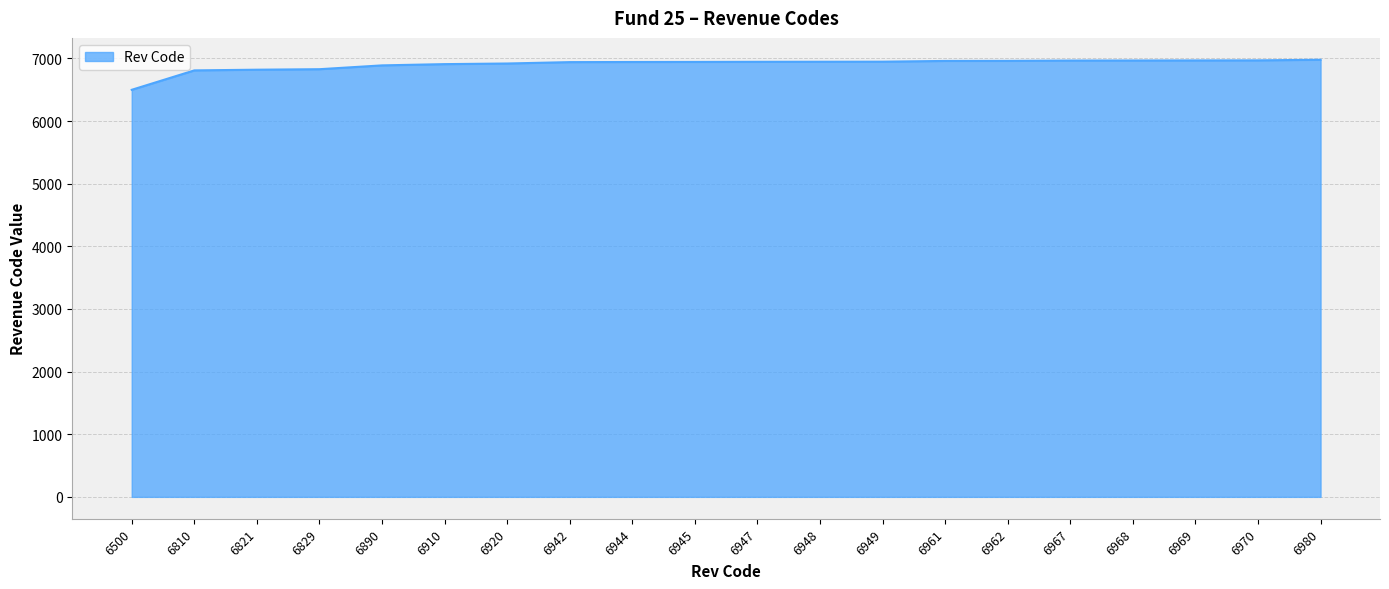

At which category does the chart reach its minimum across all series?

6500